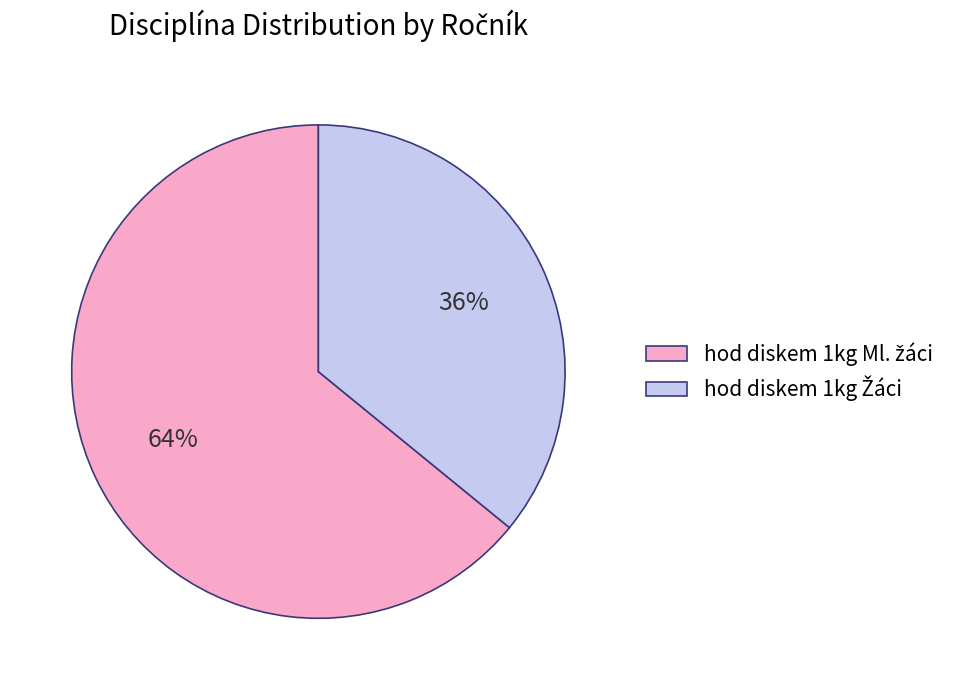

Is there any slice that represents more than half of the pie?

Yes